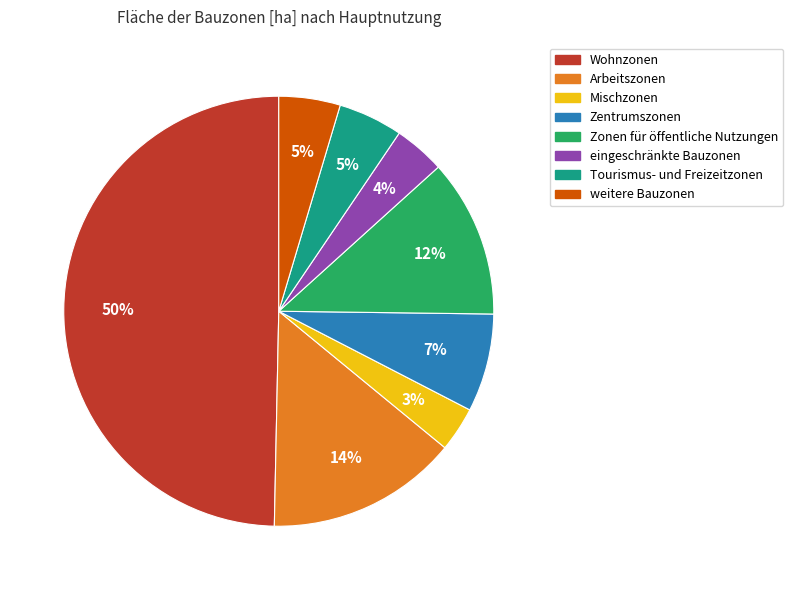

Is it true that Arbeitszonen is 14% of the pie?

True